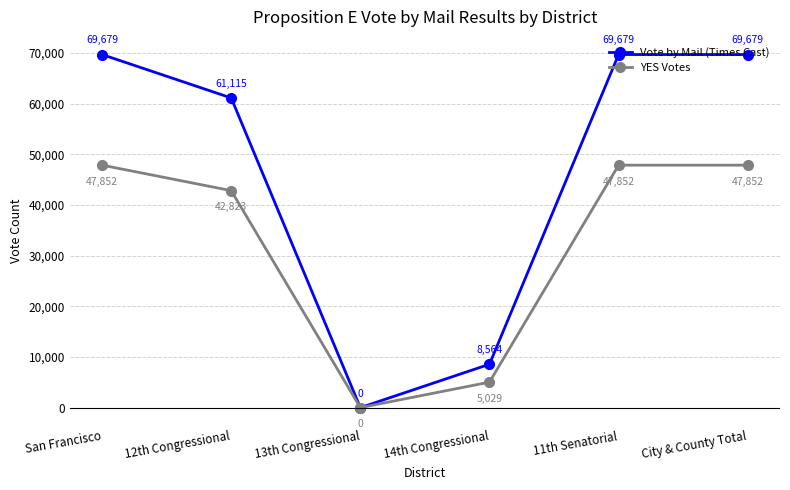

Does the chart have visible grid lines?

Yes